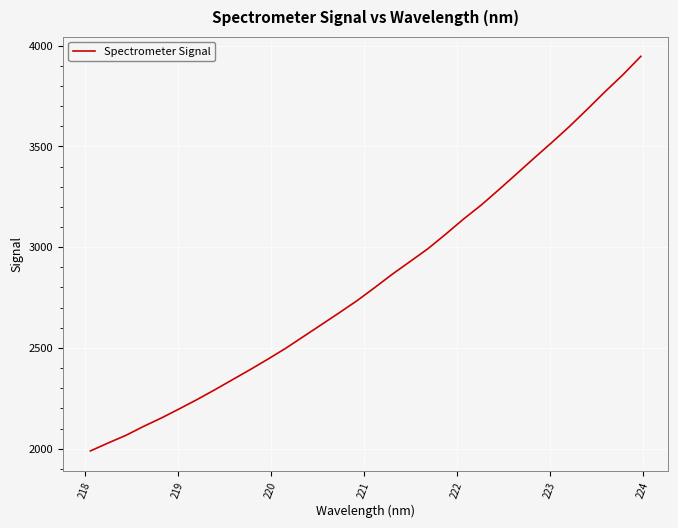

What is the difference between the maximum and minimum values?

1957.9